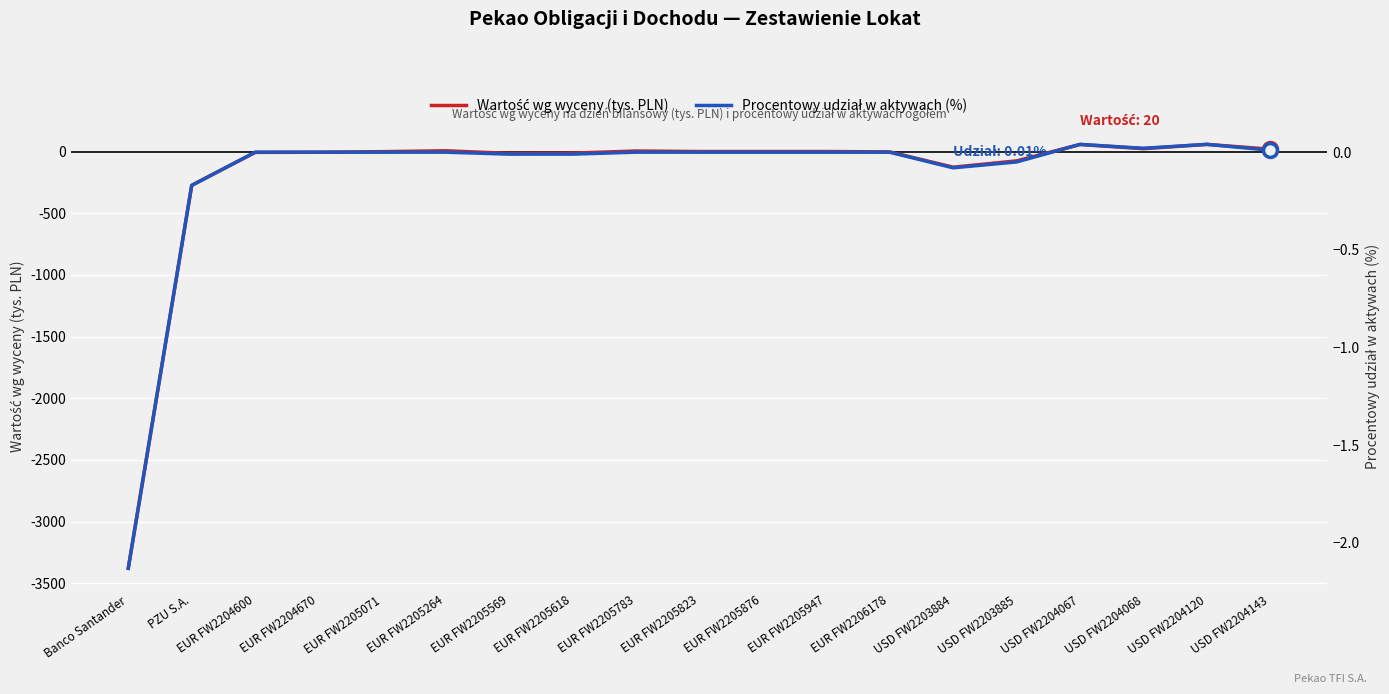

What is the label of the 7th point from the left?

EUR FW2205569